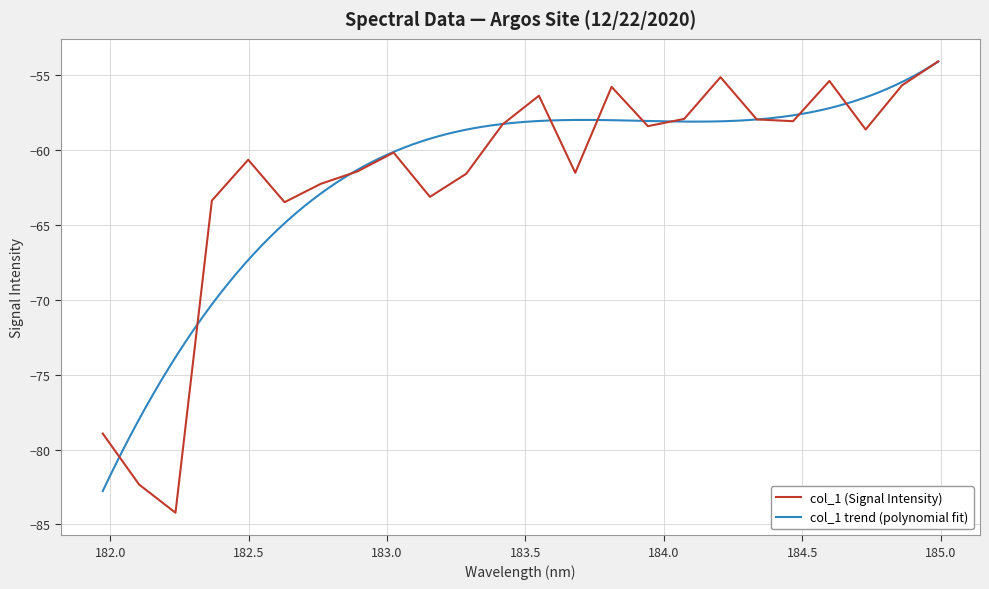

The value at 183.5488263418 is -56.4. True or false?

True